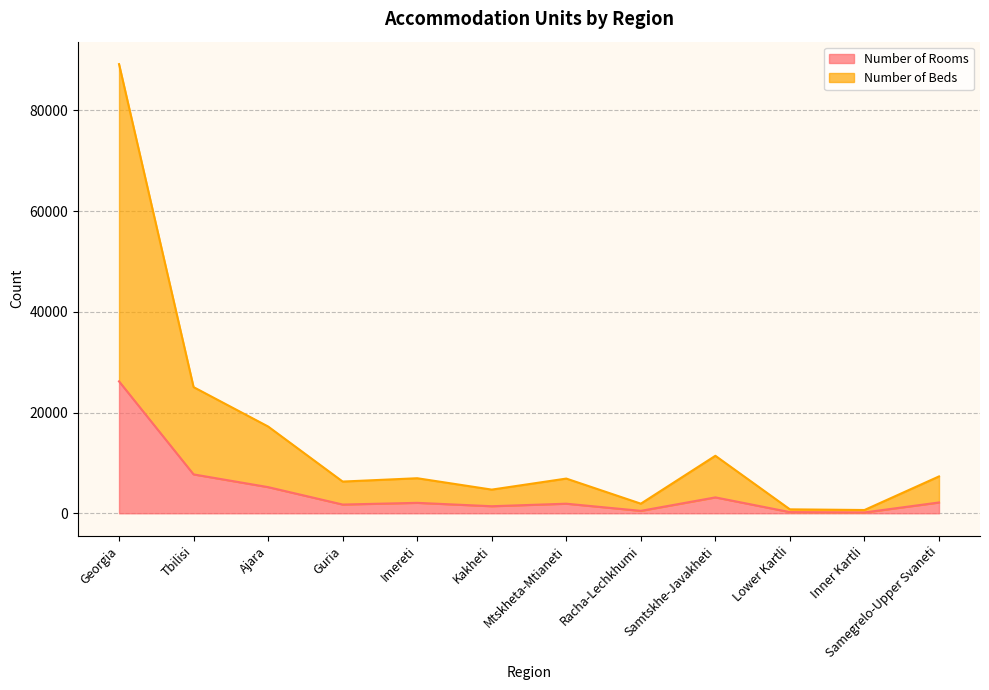

What are all the series names shown in the legend?

Number of Rooms, Number of Beds